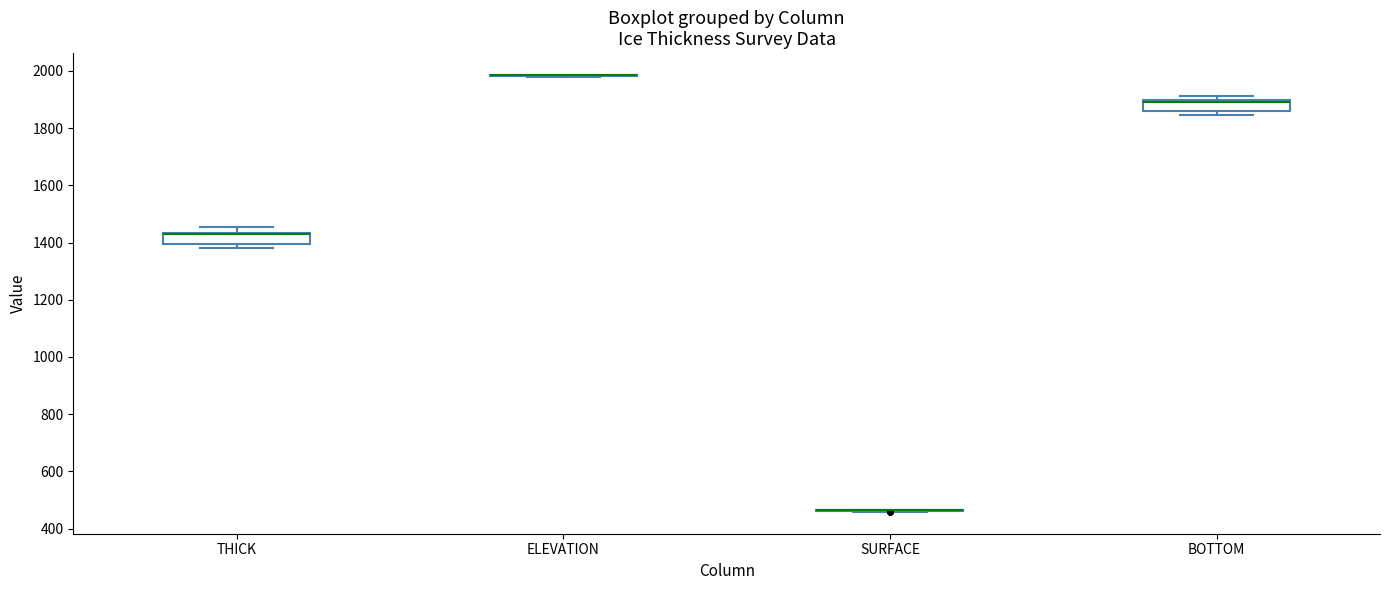

Where is the upper edge of the box for BOTTOM on the y-axis? The values are not printed on the chart, so give them approximately, as read against the axis.

1900